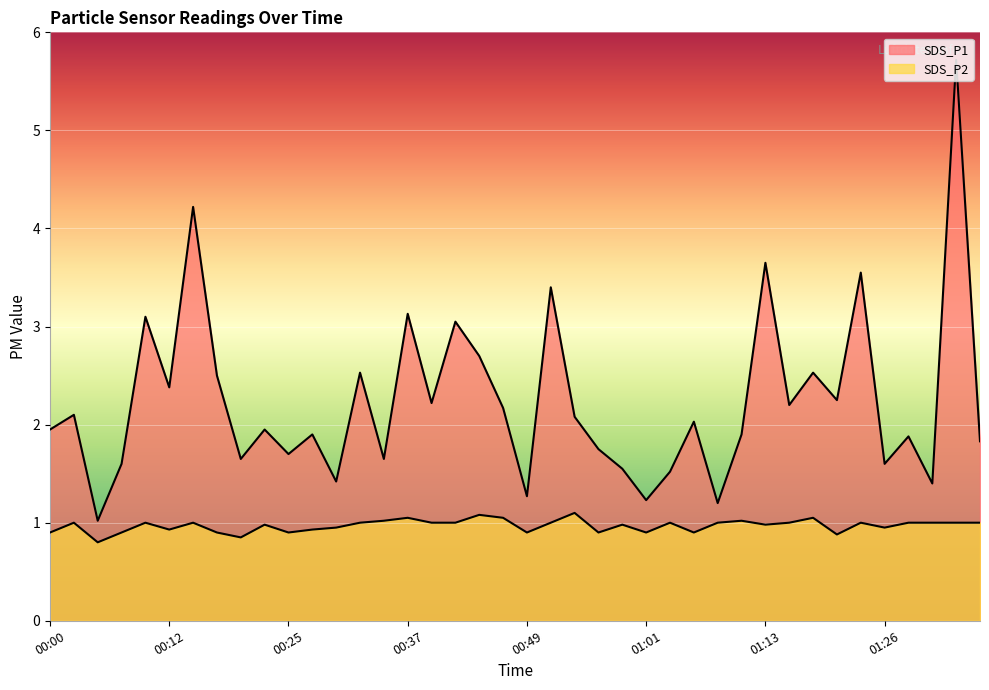

What is the average value of the SDS_P1 series?

2.2